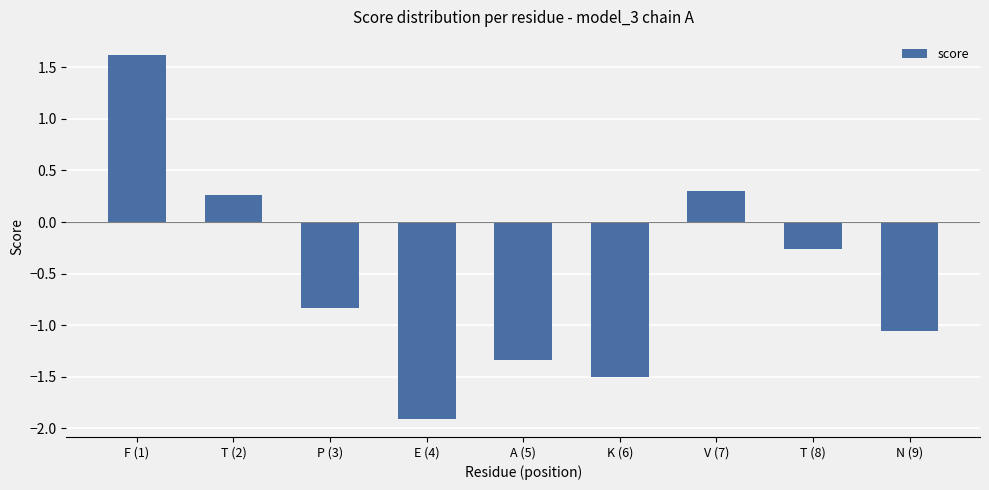

What is the minimum value shown in the chart?

-1.9